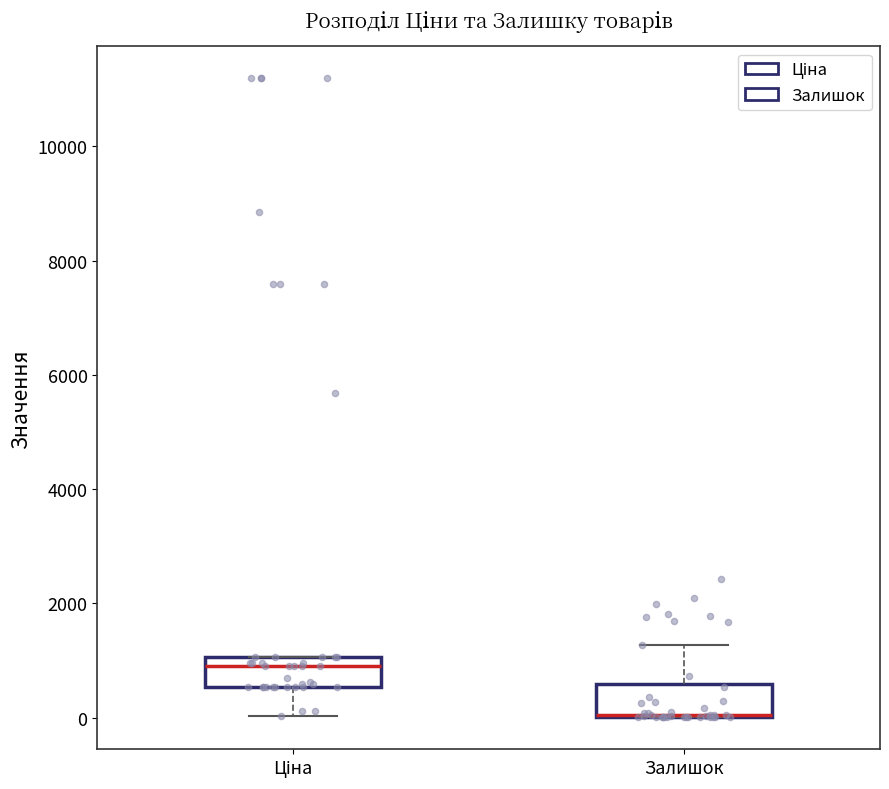

Where is the lower edge of the box for Залишок on the y-axis? The values are not printed on the chart, so give them approximately, as read against the axis.

0